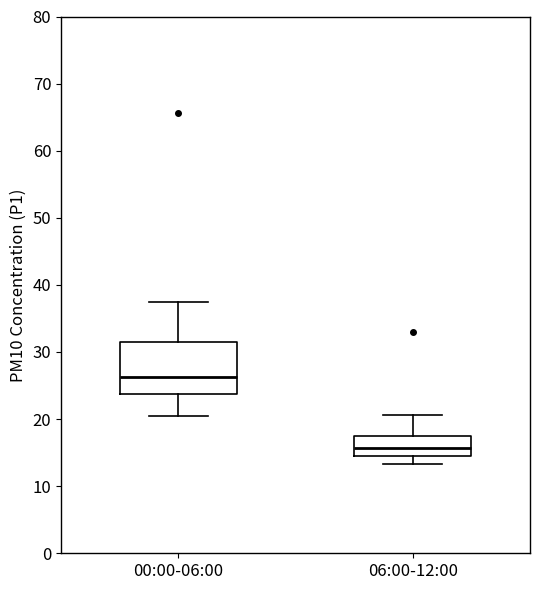

Reading left to right, read every box against the y-axis: the position of its median line, the range the box covers, and the ends of its whiskers. The values are not printed on the chart, so give them approximately, as read against the axis.

00:00-06:00: median 26, box 24 to 31, whiskers 20 to 37
06:00-12:00: median 16, box 15 to 17, whiskers 13 to 21